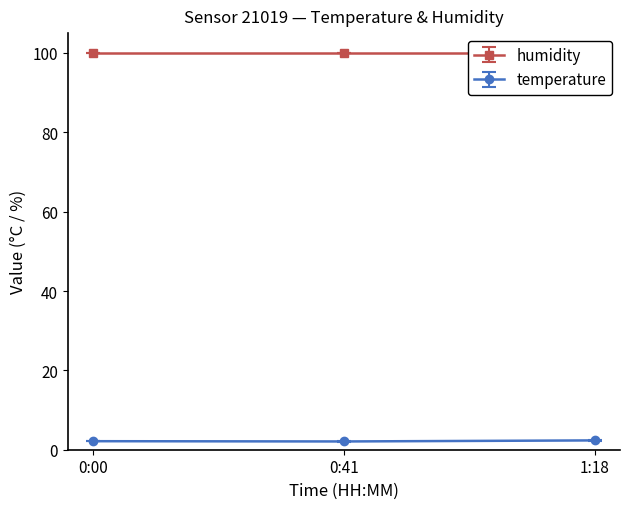

What is the maximum value for temperature?

2.4